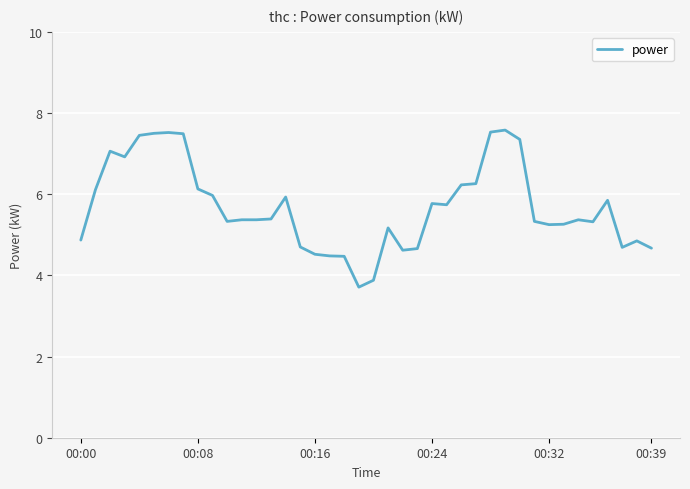

What is the difference between the maximum and minimum values?

3.9